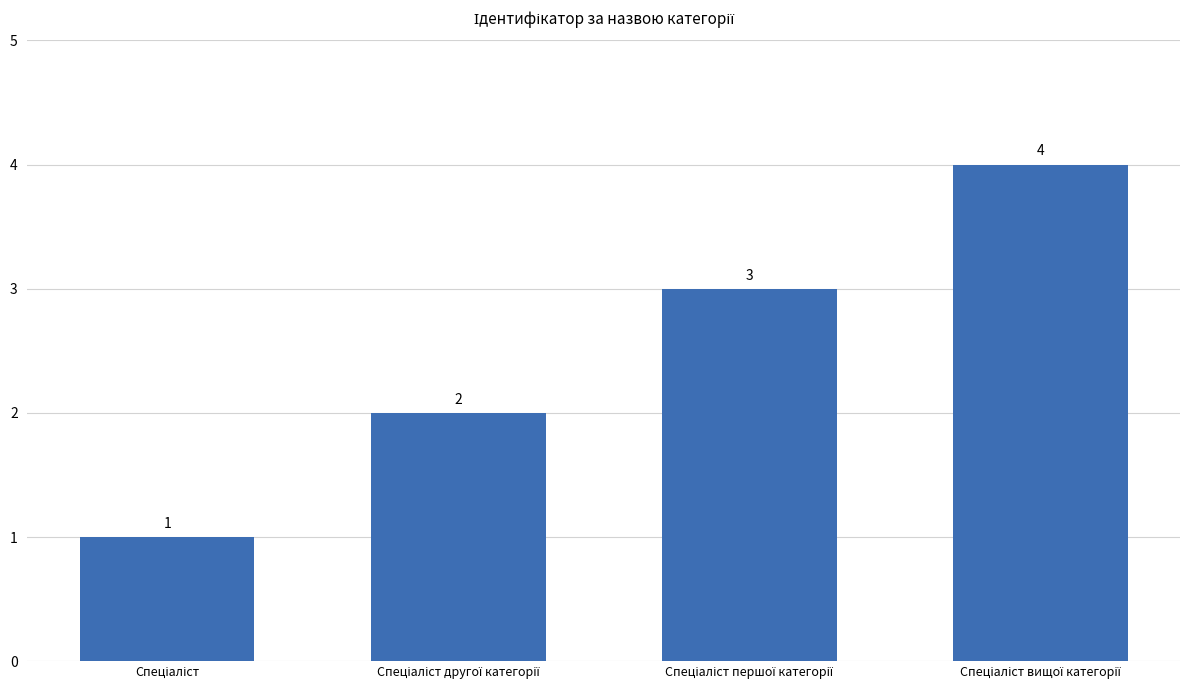

What is the difference between the maximum and minimum values?

3